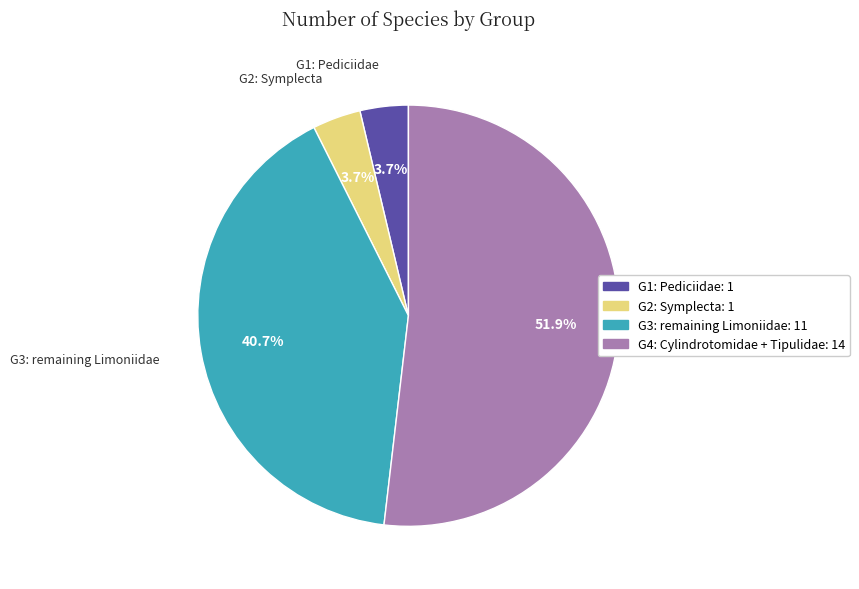

What is the ratio of the value at G2: Symplecta to the value at G3: remaining Limoniidae?

0.1